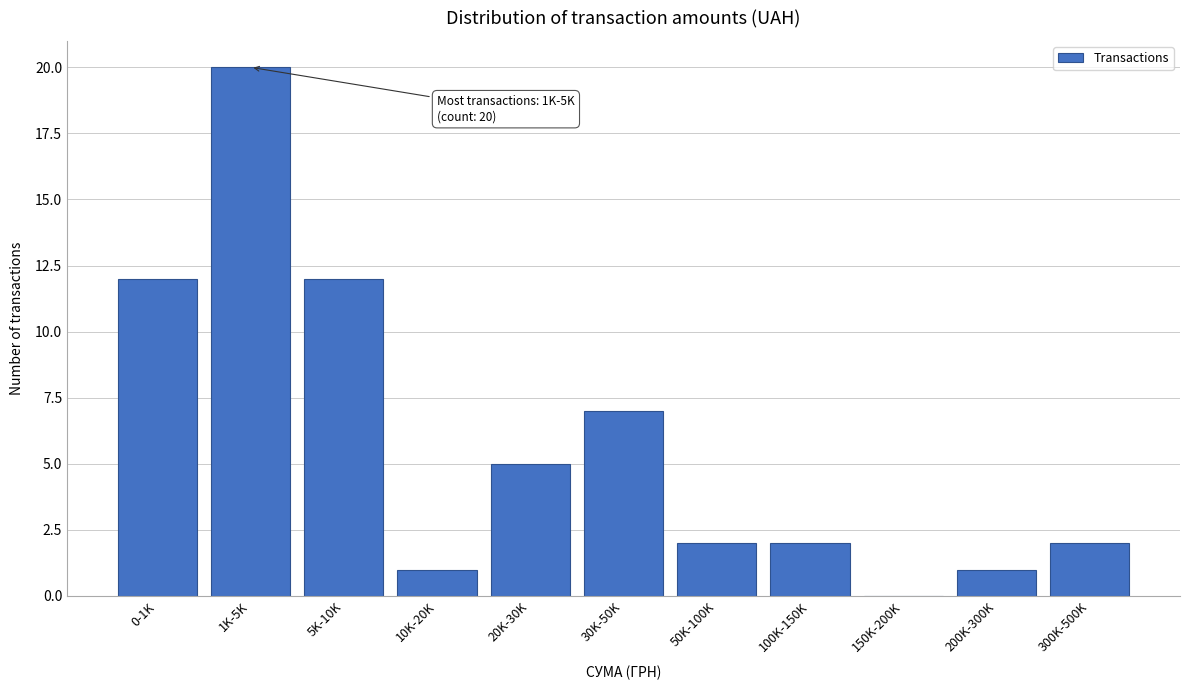

Reading left to right, list all the values displayed in this chart.

0-1K=12	1K-5K=20	5K-10K=12	10K-20K=1	20K-30K=5	30K-50K=7	50K-100K=2	100K-150K=2	150K-200K=0	200K-300K=1	300K-500K=2